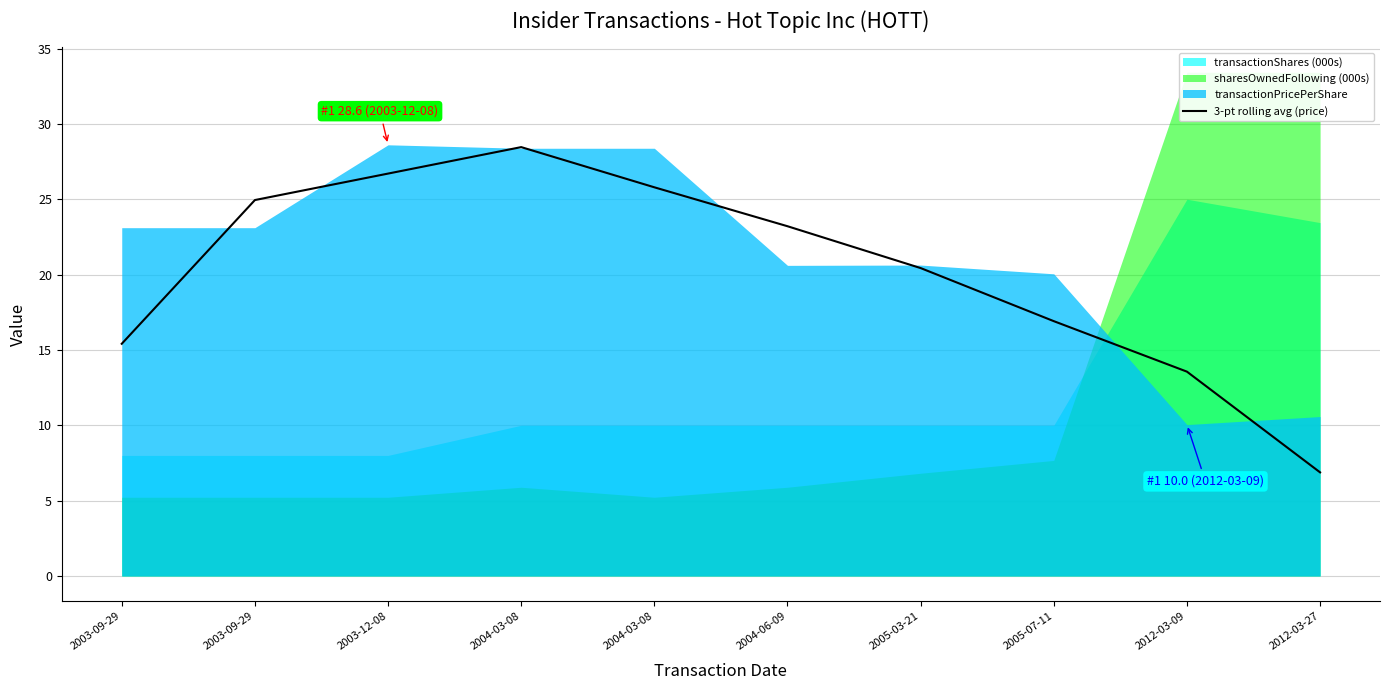

Reading right to left, list all the values displayed in this chart.

6.9	13.6	16.9	20.4	23.2	25.8	28.5	26.7	24.9	15.4